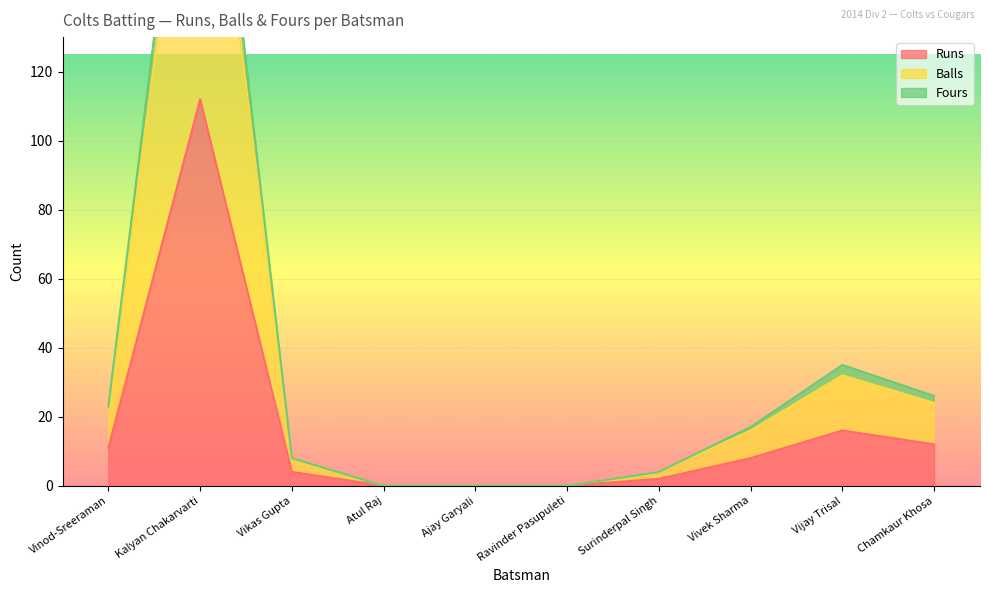

True or false: Fours and Balls intersect in this chart.

False